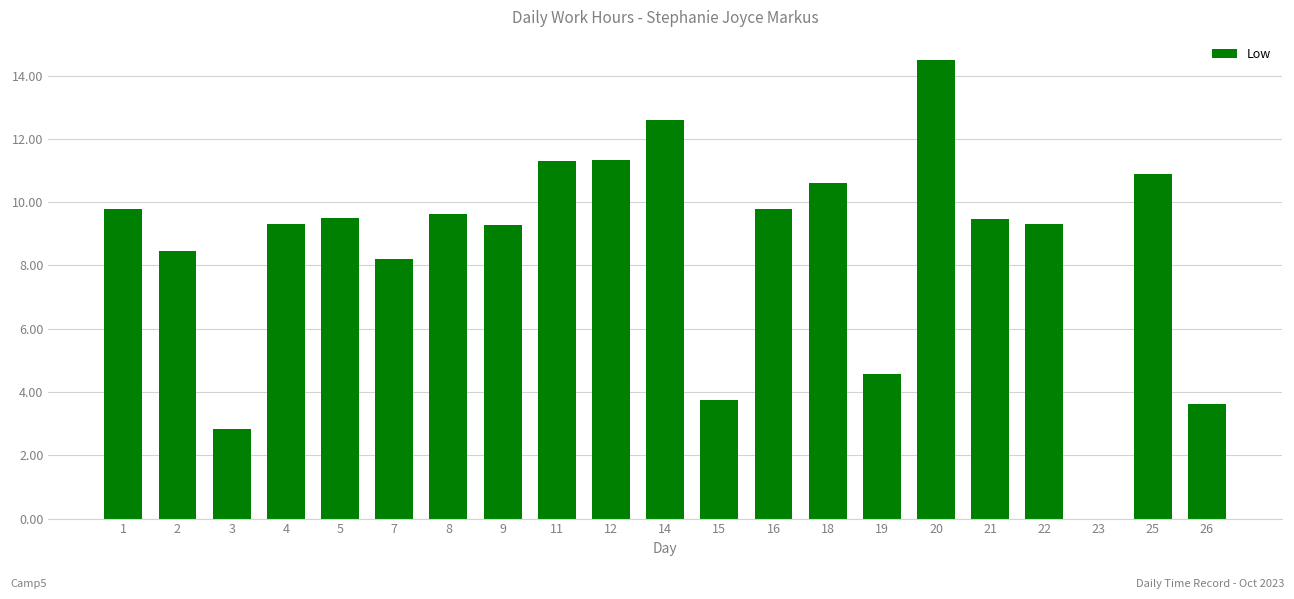

Count the number of values greater than 9.

14